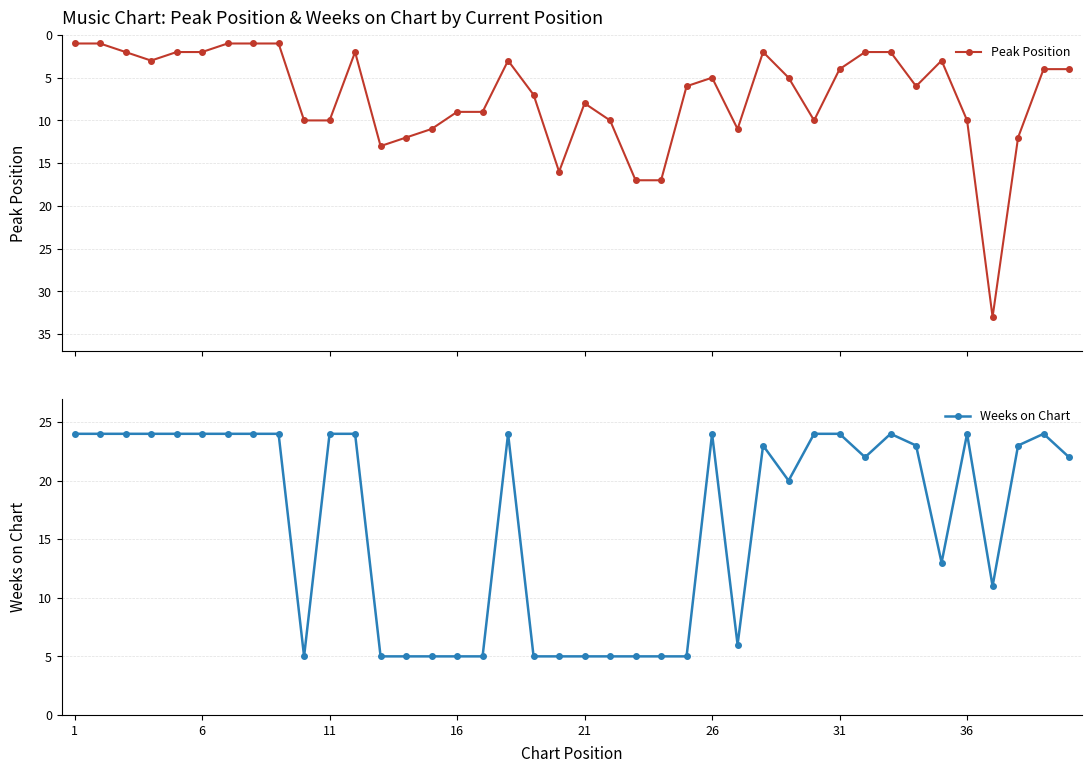

How many lines are shown in the chart?

2